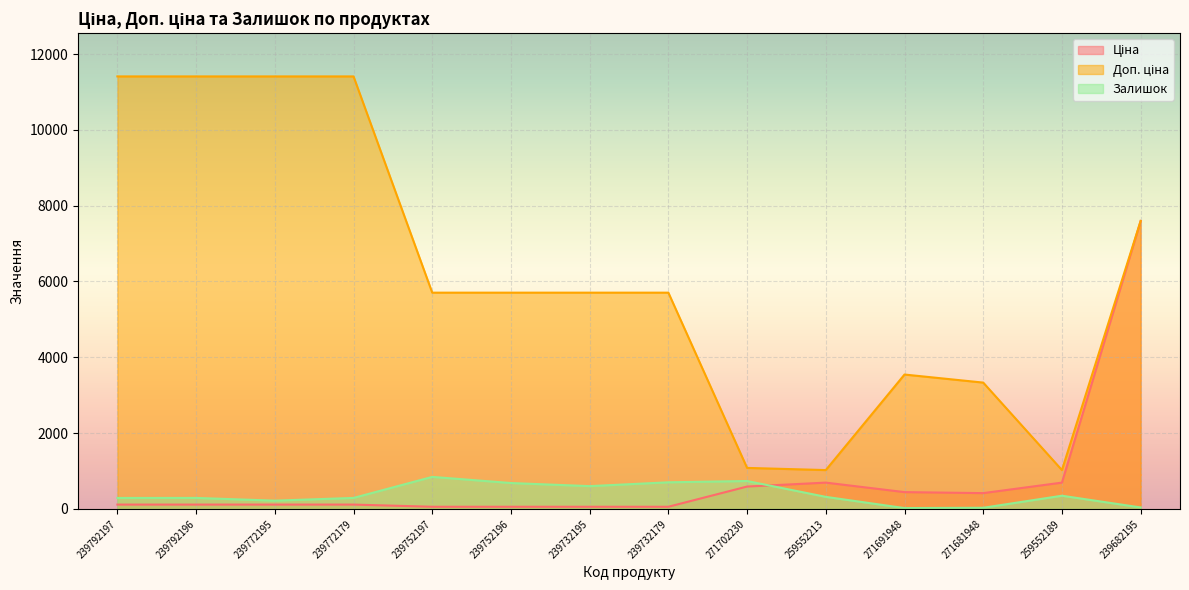

In Доп. ціна, how many points are lower than both neighbors (excluding endpoints)?

2